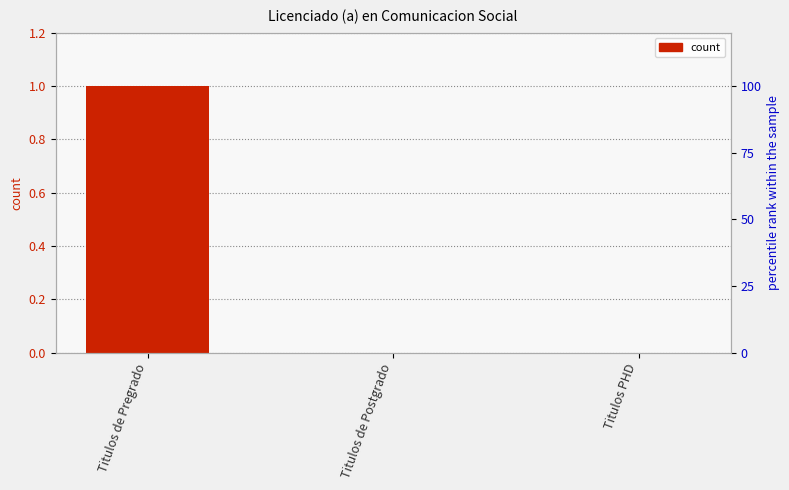

What is the change in value from Titulos de Pregrado to Titulos PHD?

-1